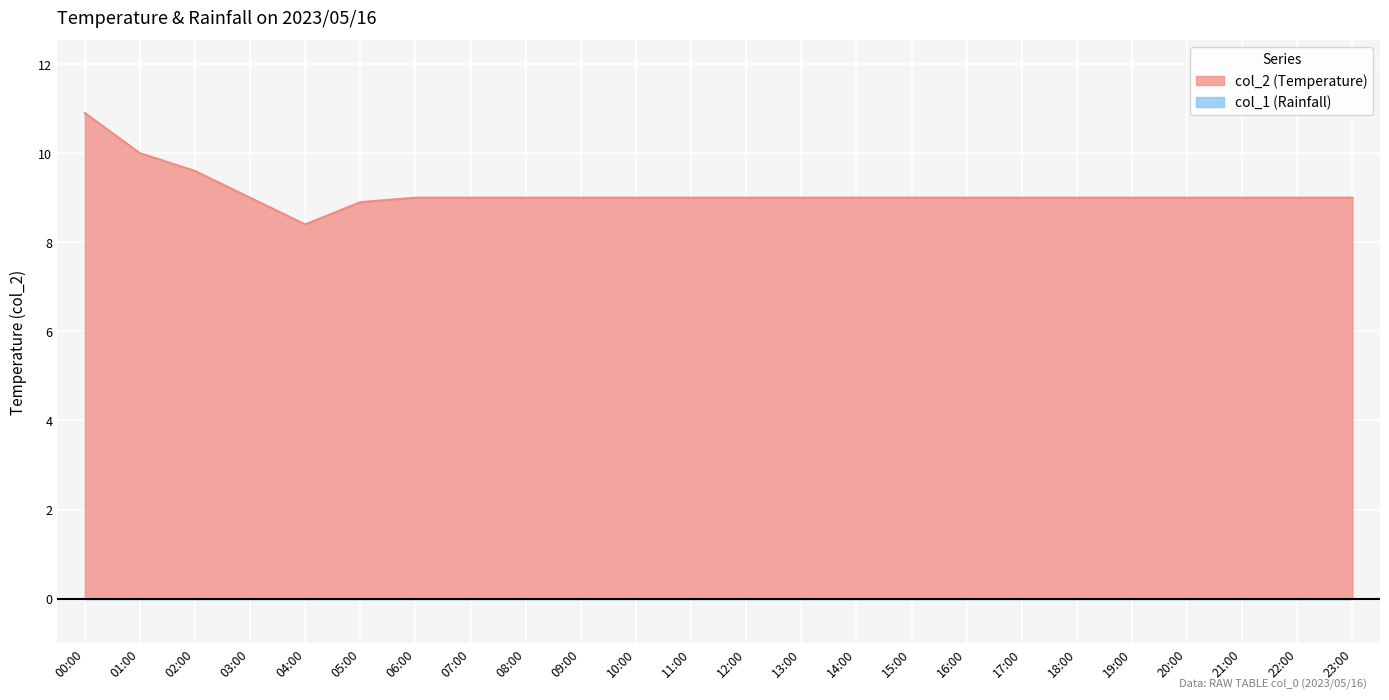

List the labels in order of value, smallest first.

04:00, 05:00, 03:00, 06:00, 07:00, 08:00, 09:00, 10:00, 11:00, 12:00, 13:00, 14:00, 15:00, 16:00, 17:00, 18:00, 19:00, 20:00, 21:00, 22:00, 23:00, 02:00, 01:00, 00:00